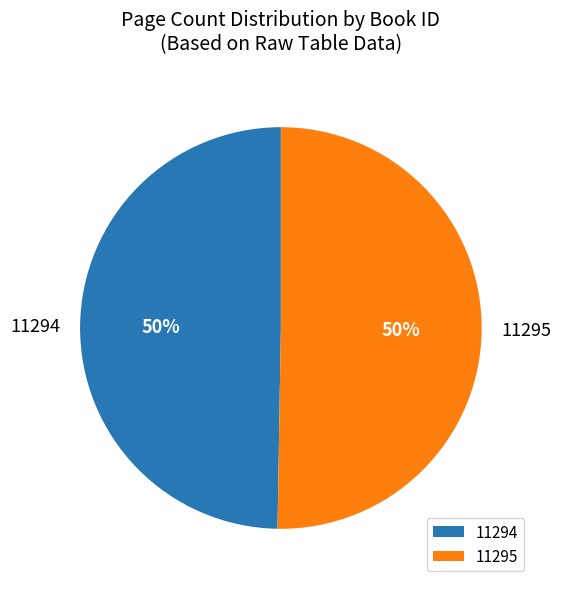

Combined, do 11294 and 11295 account for over 50%?

Yes